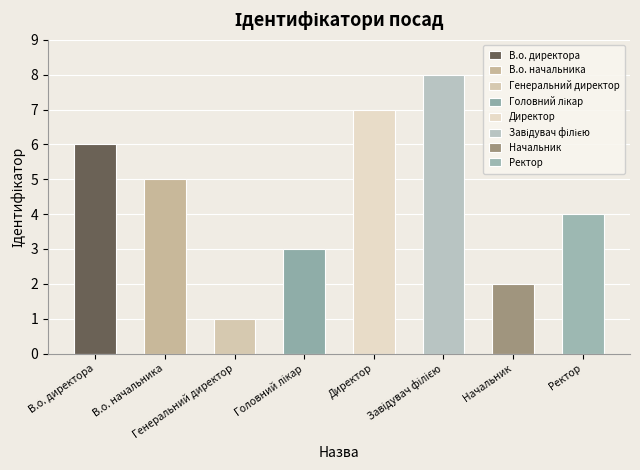

What is the greatest value displayed?

8